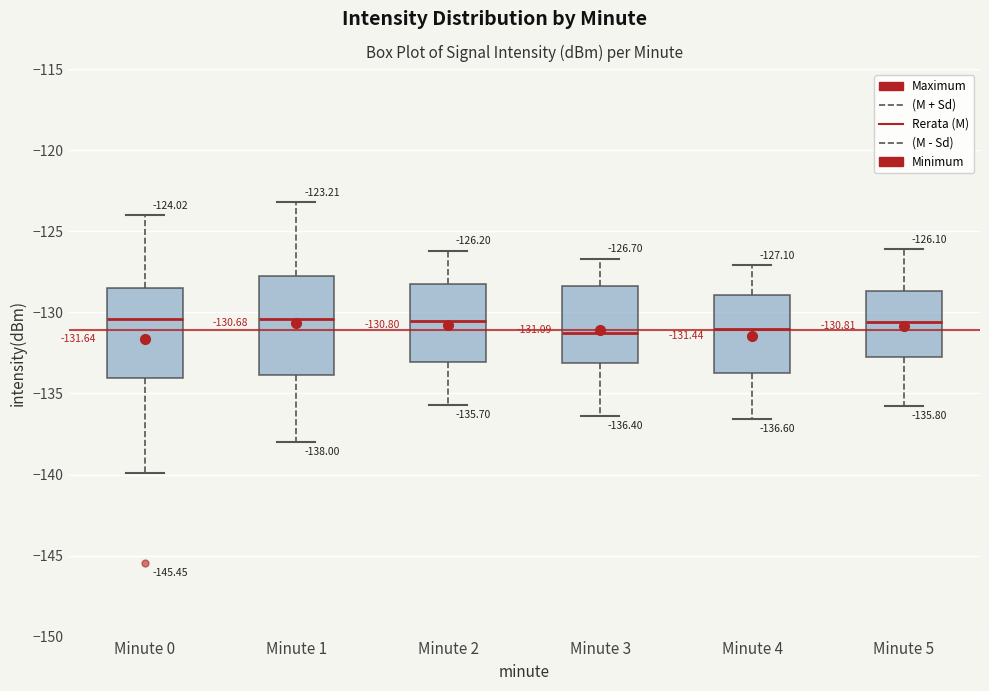

Comparing the boxes themselves (not the whiskers), which one is the tallest?

Minute 1